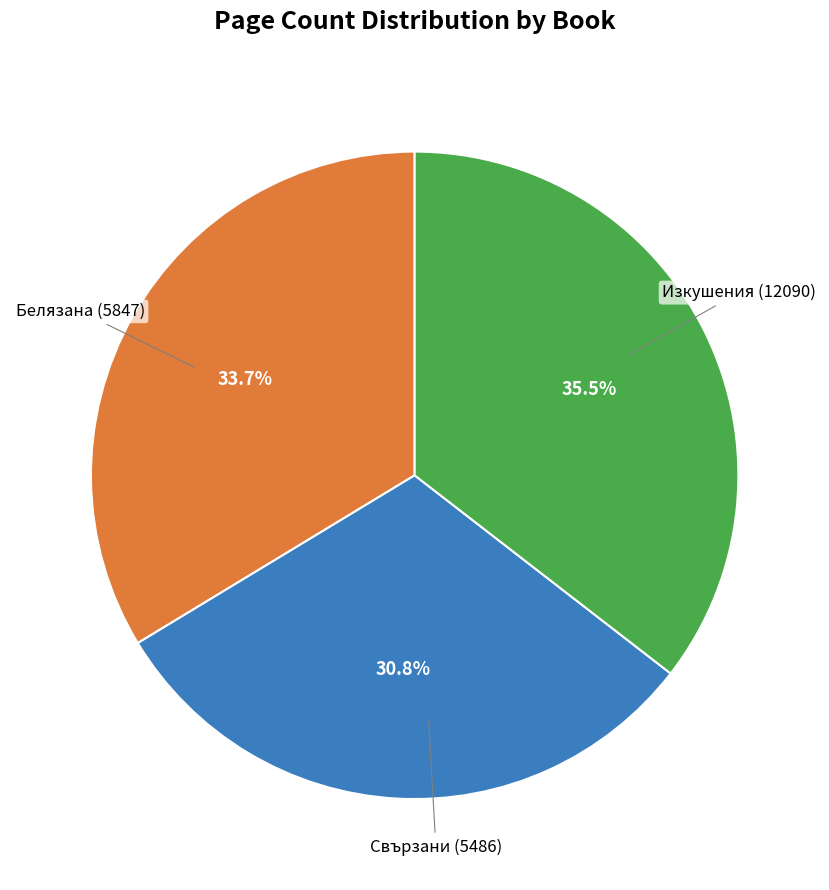

To the nearest percent, what is the average slice percentage?

33%